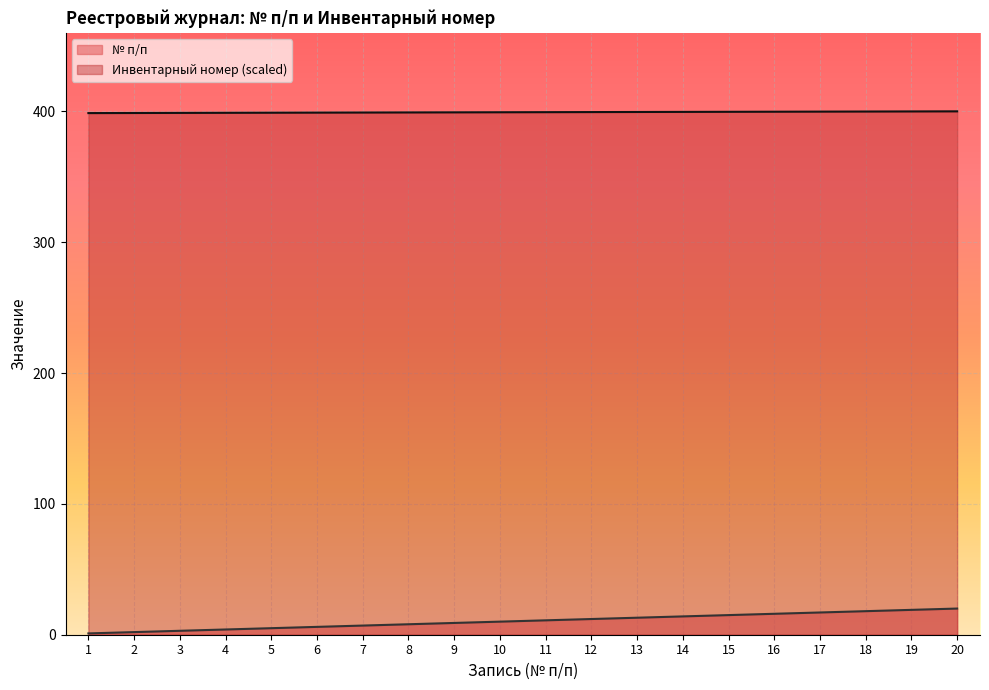

Which category has the lowest value in the № п/п series?

1